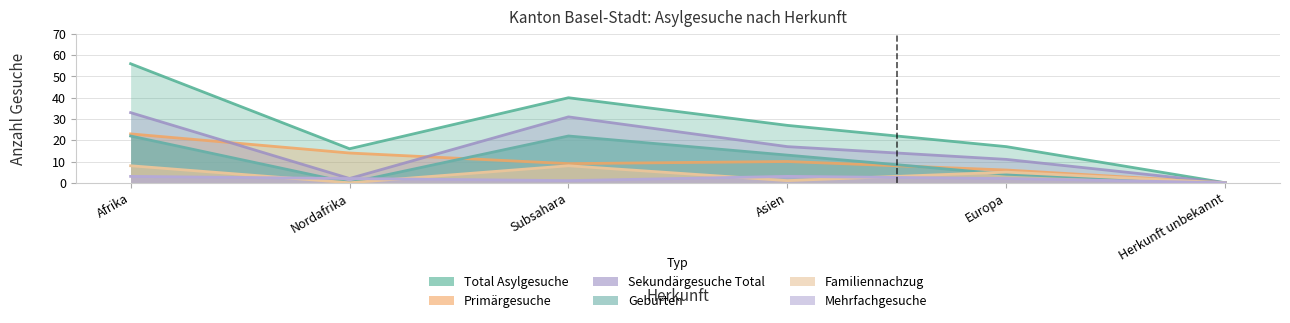

Rank the categories by Total Asylgesuche value from highest to lowest.

Afrika, Subsahara, Asien, Europa, Nordafrika, Herkunft unbekannt